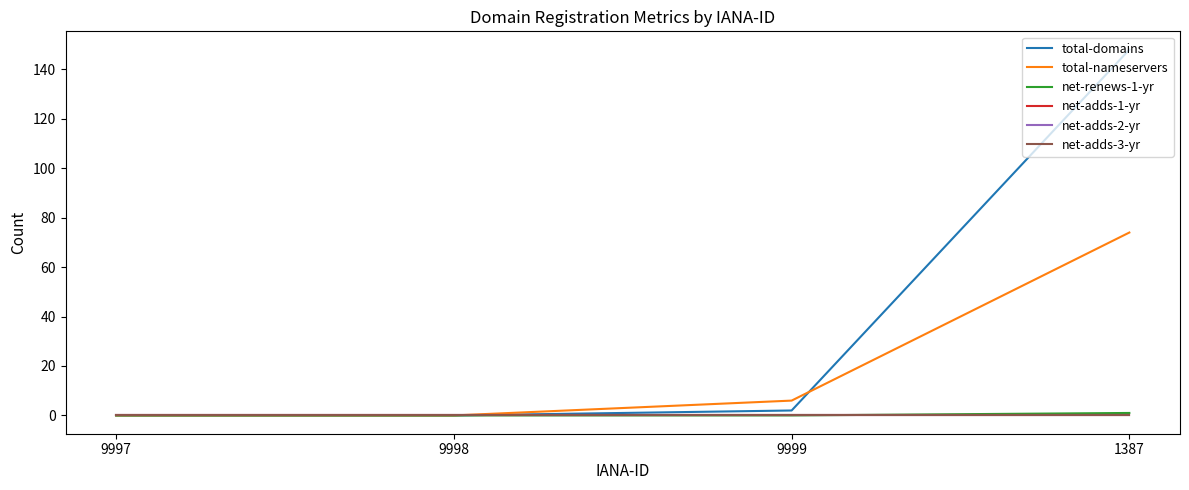

Does the chart have visible grid lines?

No